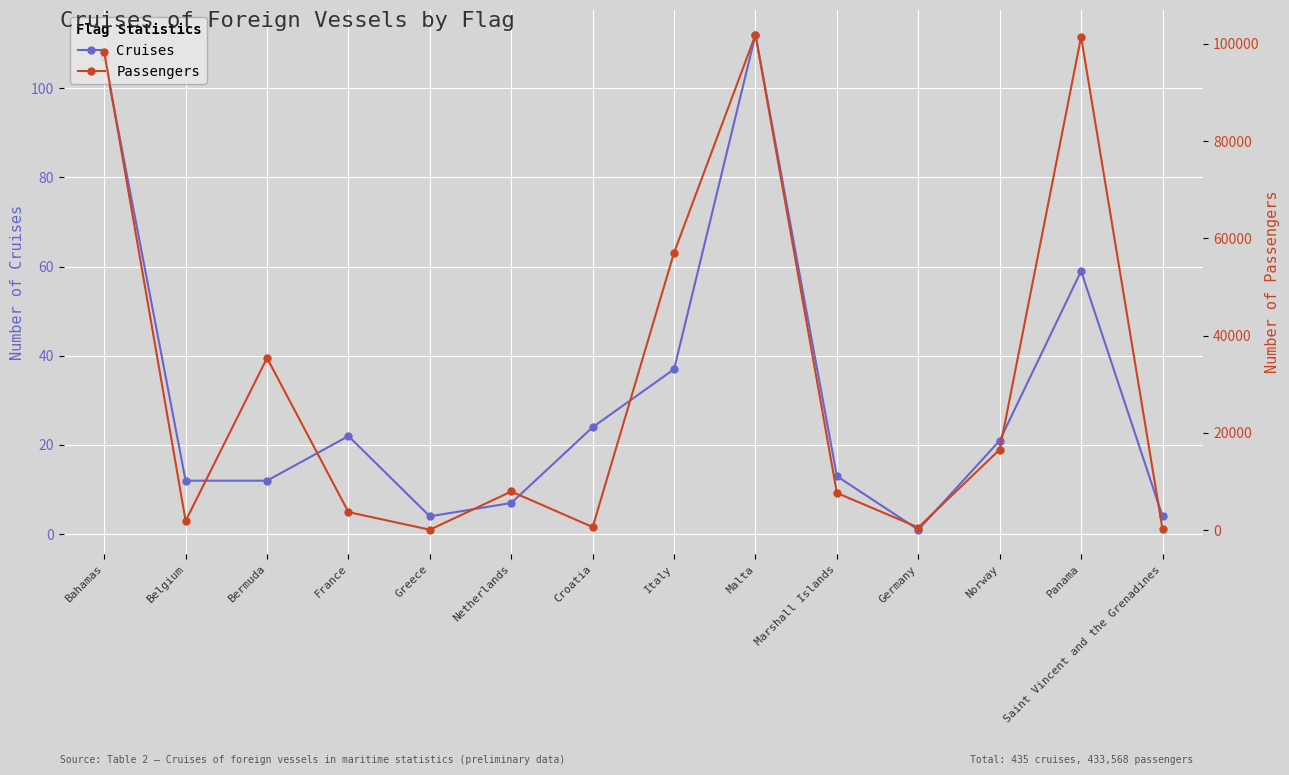

How many values in the Cruises series exceed 21?

6